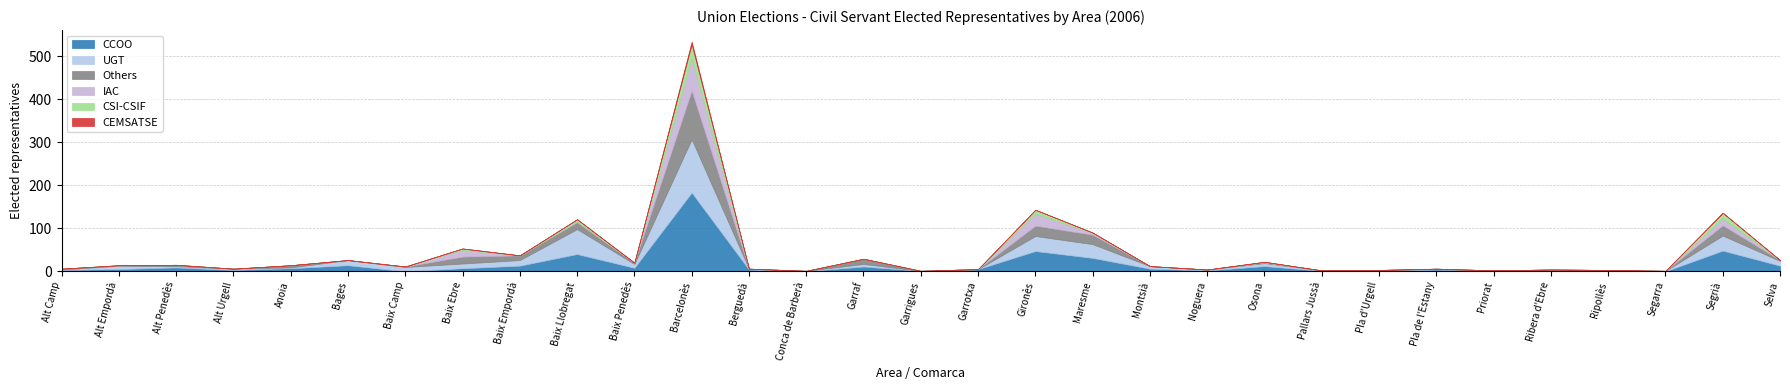

True or false: CEMSATSE has more than 0 interior local peaks.

True